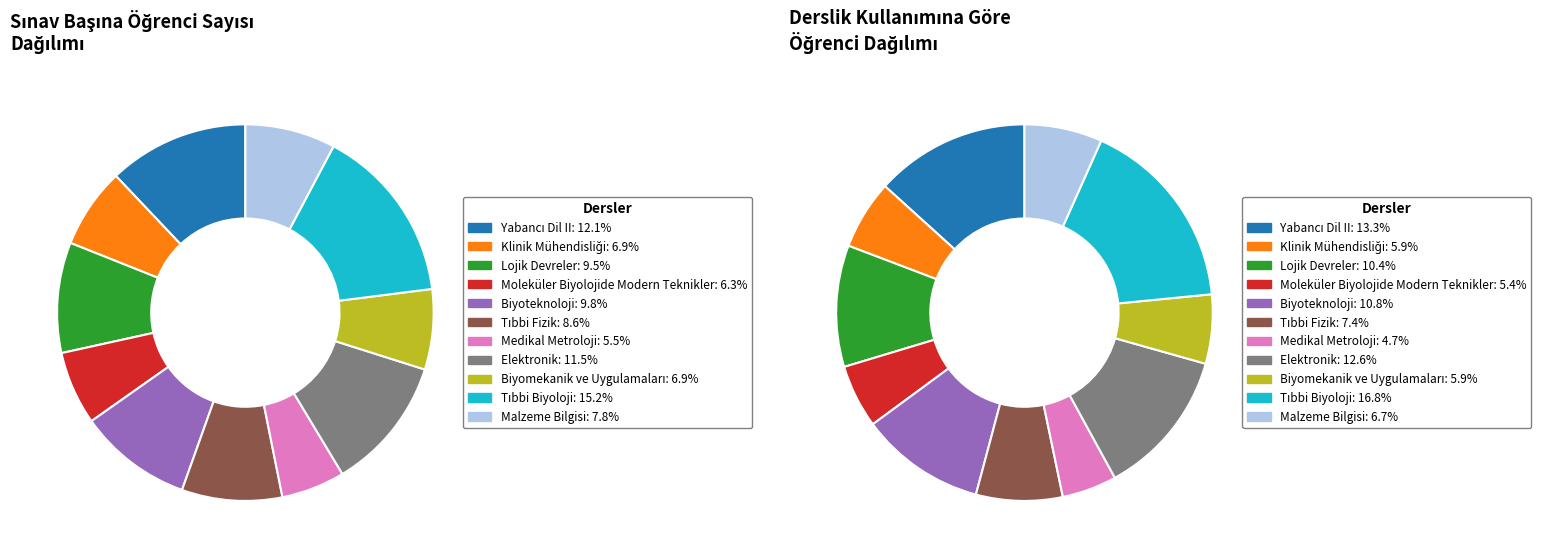

What is the ratio of the value at Klinik Mühendisliği to the value at Yabancı Dil II?

0.6